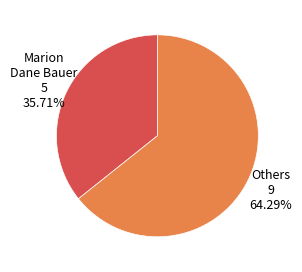

Is there any slice that represents more than half of the pie?

Yes